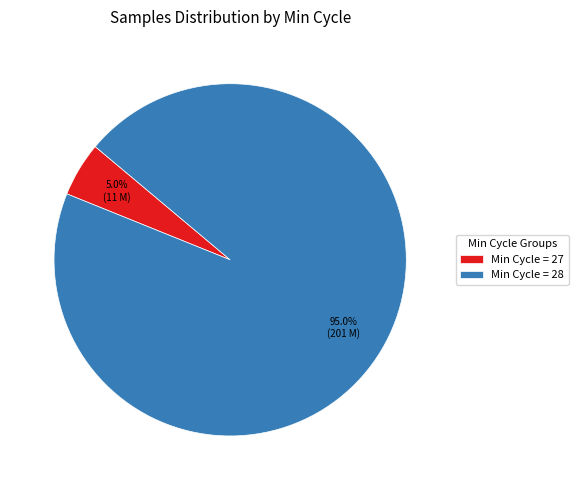

What is the total percentage of Min Cycle = 28 and Min Cycle = 27?

100.0%